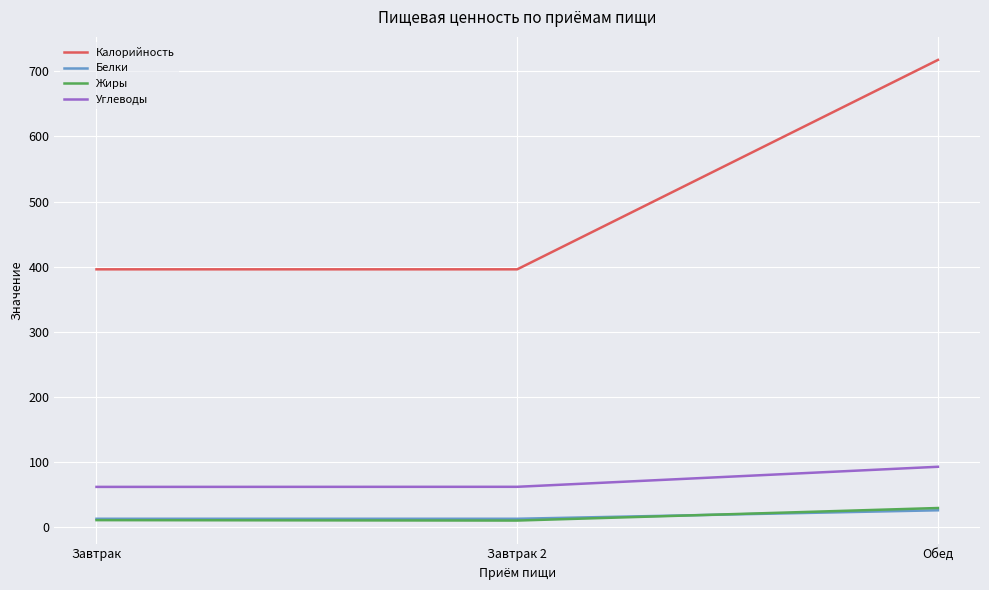

Which series has the widest spread of values?

Калорийность